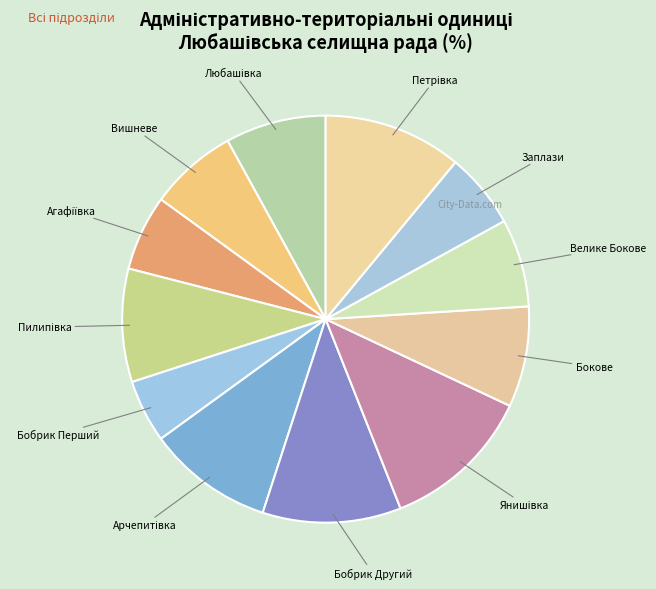

Between Бобрик Перший and Бокове, which is larger?

Бокове